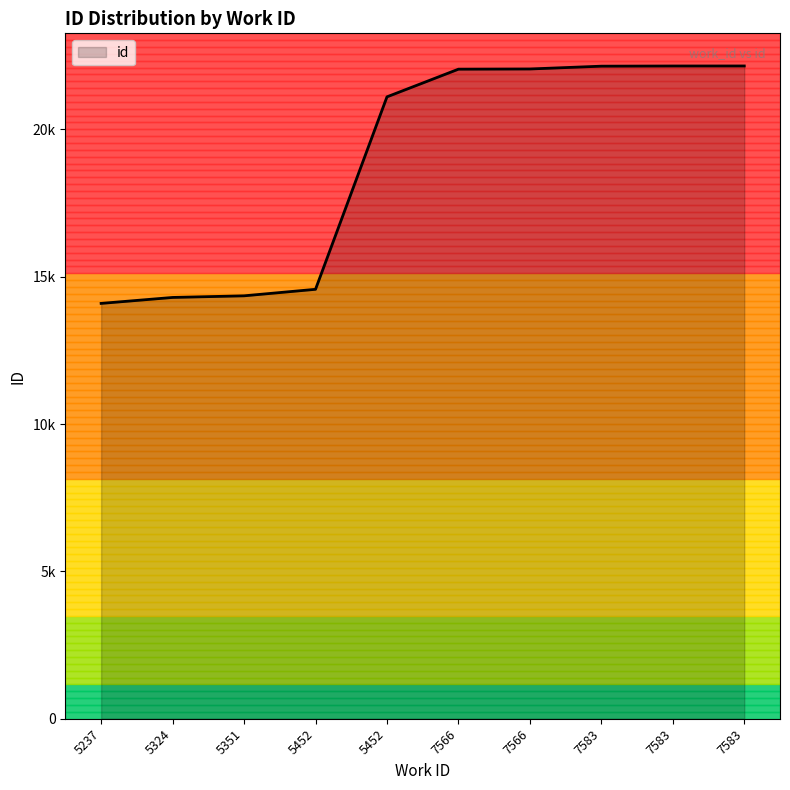

The value at 7566 is 38028. True or false?

False